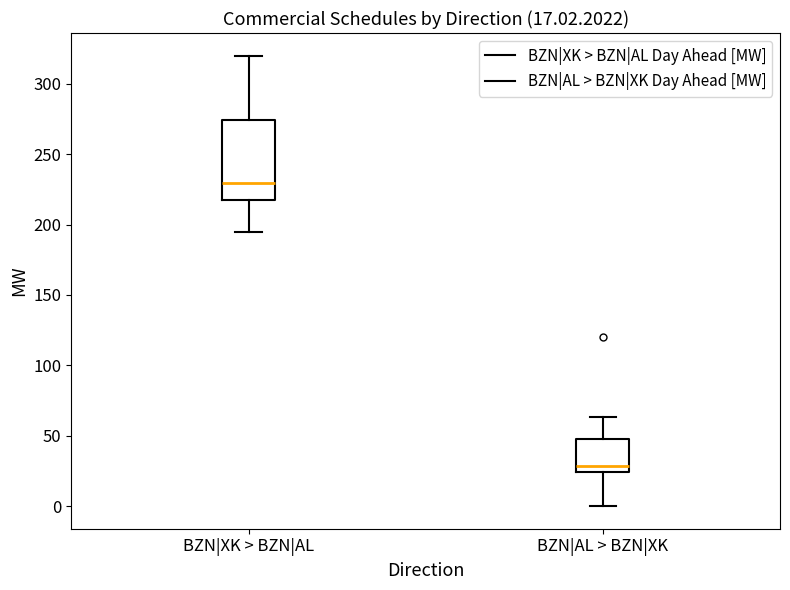

Which box is the tallest, from its lower edge to its upper edge?

BZN|XK > BZN|AL